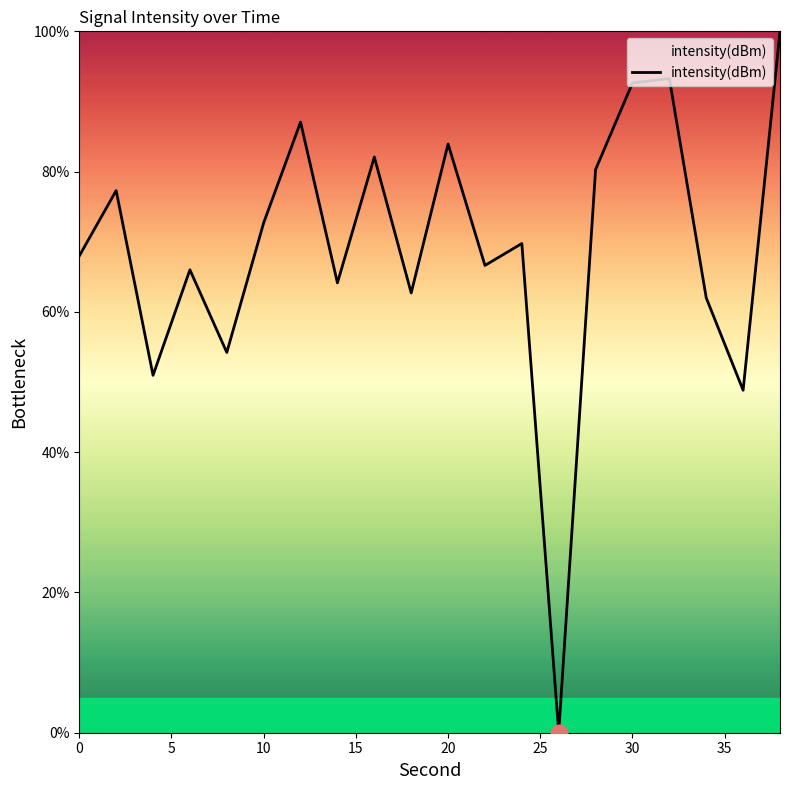

What is the maximum value shown in the chart?

100.0